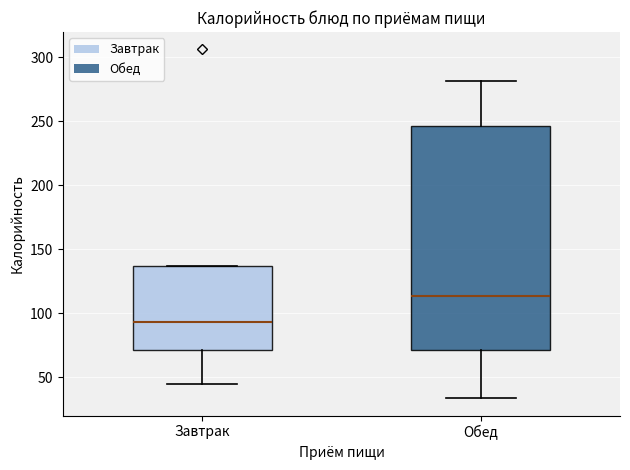

Reading left to right, transcribe this box plot: for each box, give where its median line is, the range the box spans, and where its two whiskers end, as read against the y-axis. The values are not printed on the chart, so give them approximately, as read against the axis.

Завтрак: median 95, box 70 to 135, whiskers 45 to 135
Обед: median 115, box 70 to 245, whiskers 35 to 280